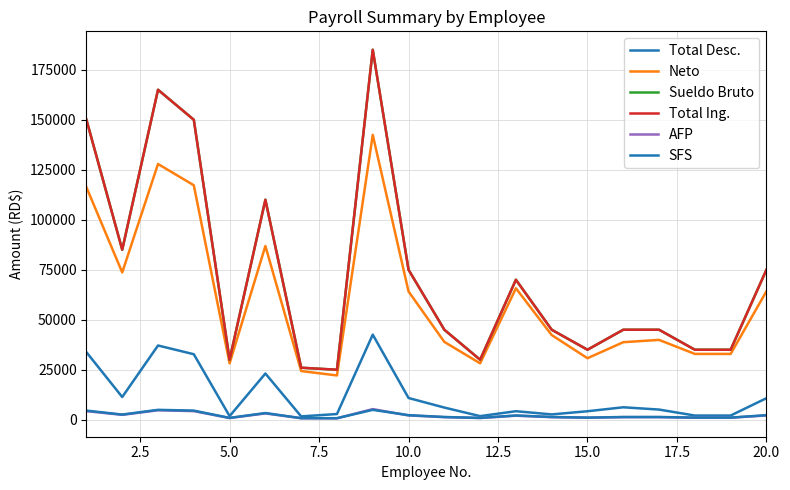

What is the difference between the maximum and minimum values in the AFP series?

4592.0